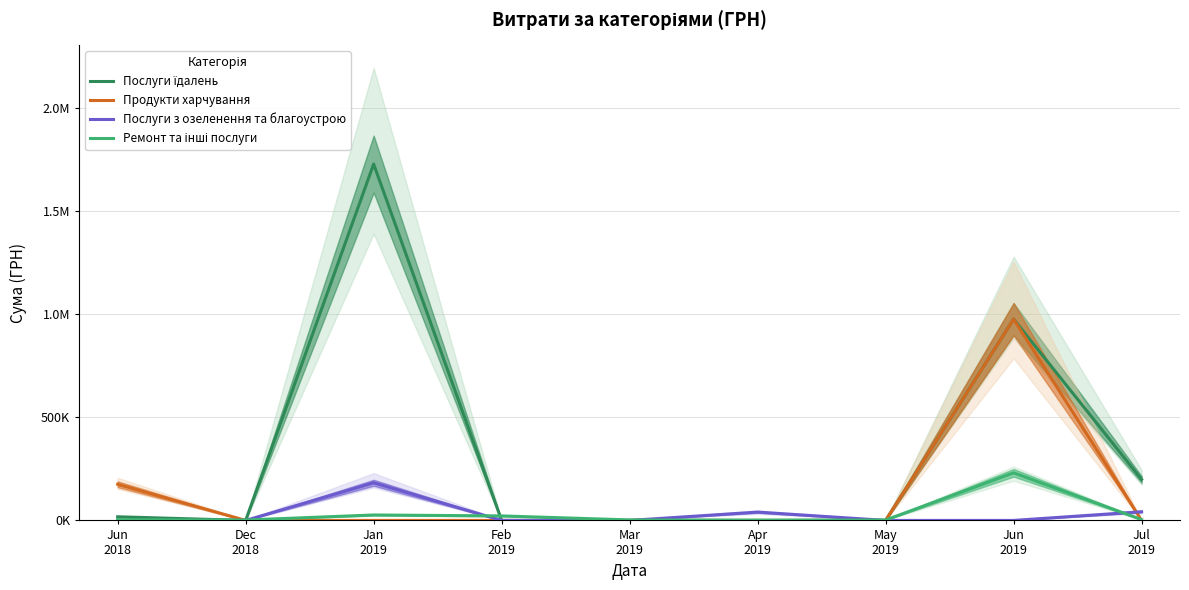

Which label corresponds to the smallest value in the chart?

Dec
2018